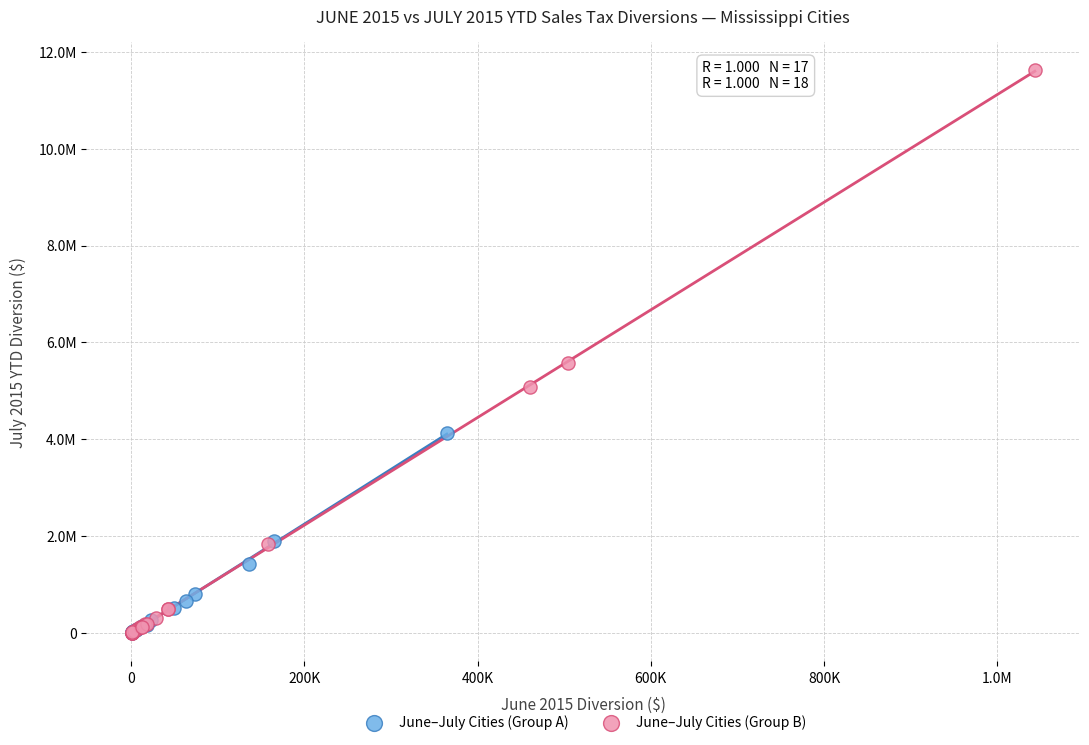

Which series has the largest Y range (max minus min)?

June–July Cities (Group B)